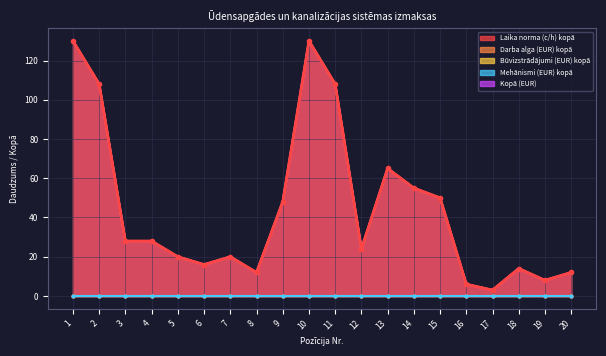

How many interior local valleys does the Kopā (EUR) series have?

5